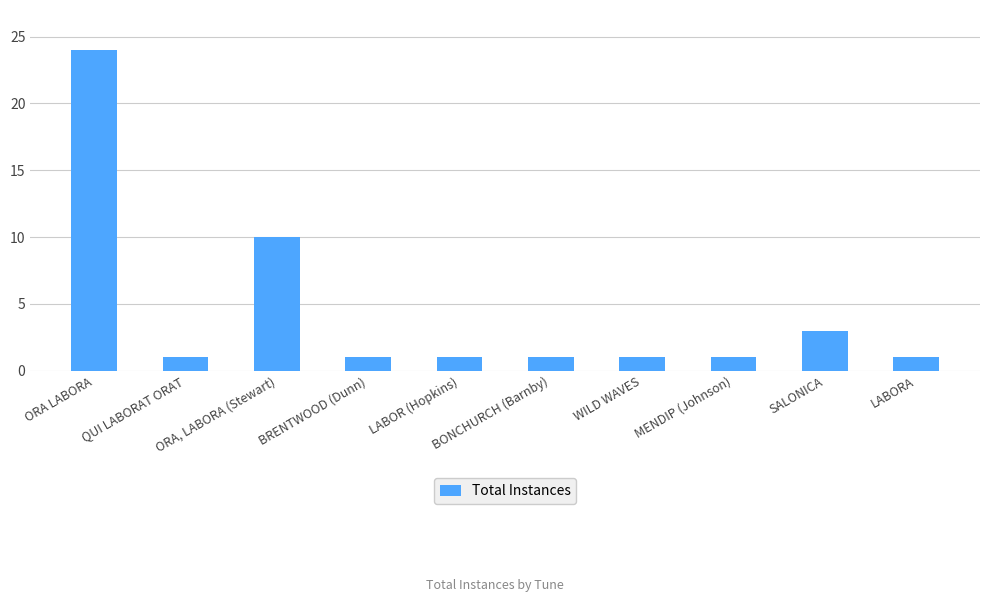

Are the bars horizontal?

No